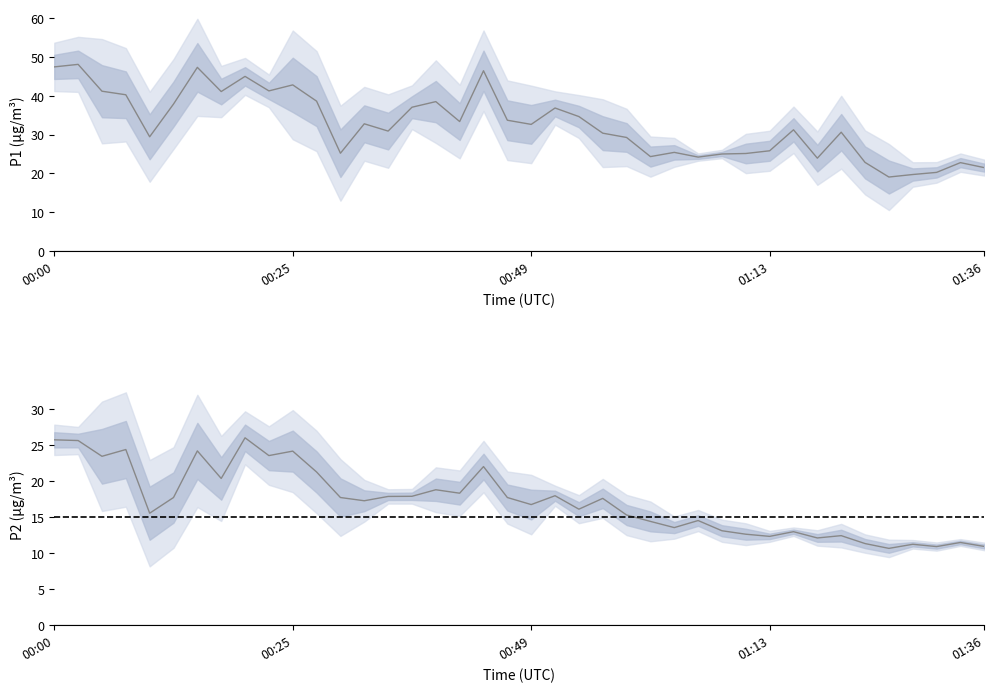

Reading left to right, transcribe all the data shown in this chart.

P1 (PM10): 47.5	48.1	41.2	40.3	29.4	37.9	47.4	41.1	45.0	41.3	42.9	38.6	25.2	32.8	30.9	37.1	38.5	33.4	46.5	33.7	32.6	36.9	34.7	30.4	29.3	24.3	25.4	24.2	25.0	25.1	25.8	31.2	23.9	30.6	22.8	19.1	19.7	20.2	22.8	21.5
P2 (PM2.5): 25.8	25.7	23.5	24.4	15.6	17.8	24.2	20.4	26.1	23.6	24.2	21.3	17.8	17.3	17.9	17.9	18.8	18.4	22.1	17.8	16.8	18.0	16.1	17.6	15.3	14.4	13.6	14.6	13.1	12.7	12.3	13.0	12.1	12.4	11.3	10.7	11.2	10.9	11.5	10.9